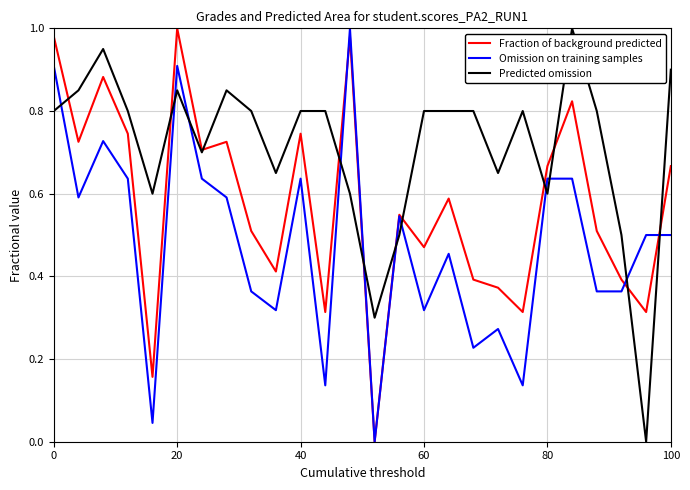

After their last crossing, which series has the higher values: Predicted omission or Omission on training samples?

Predicted omission